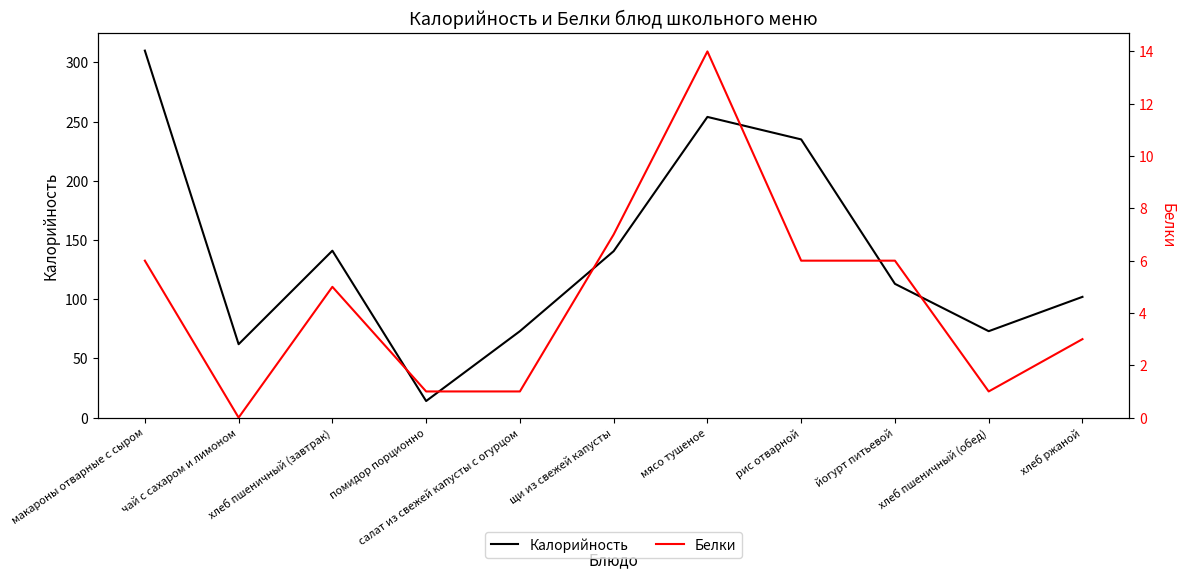

How many values in the Белки series are below 5?

5